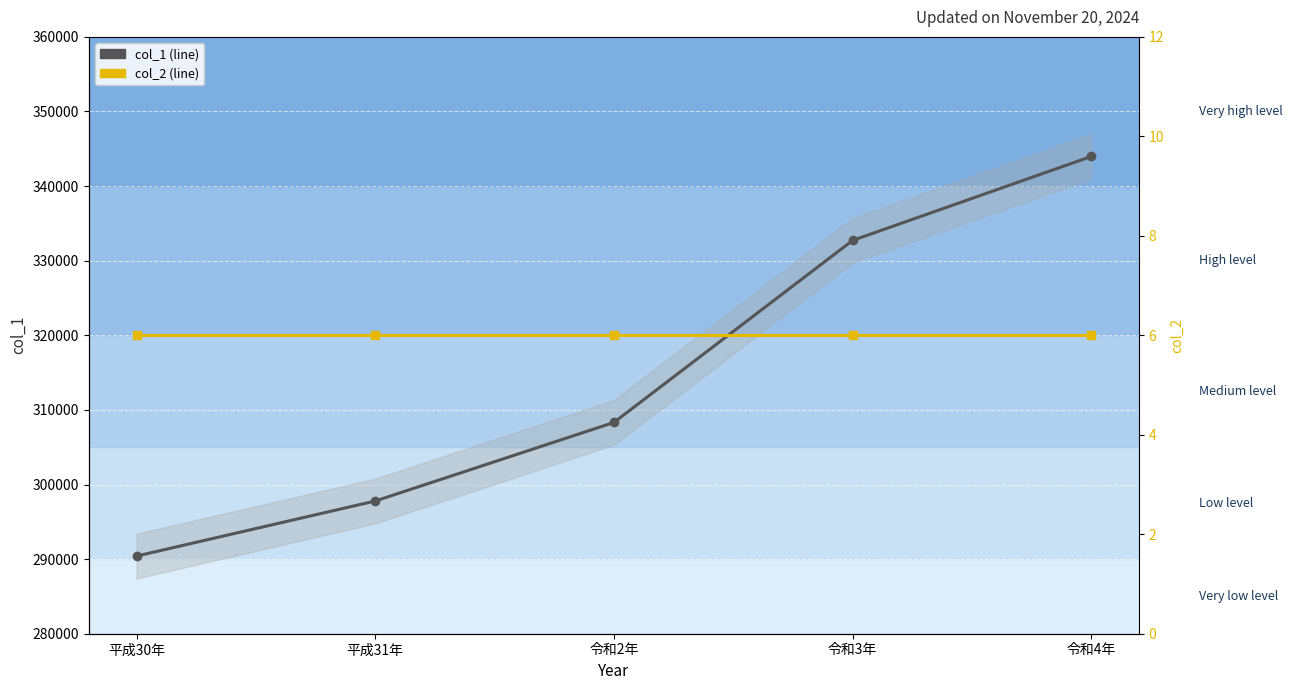

At which category is the sum across all series the highest?

令和4年